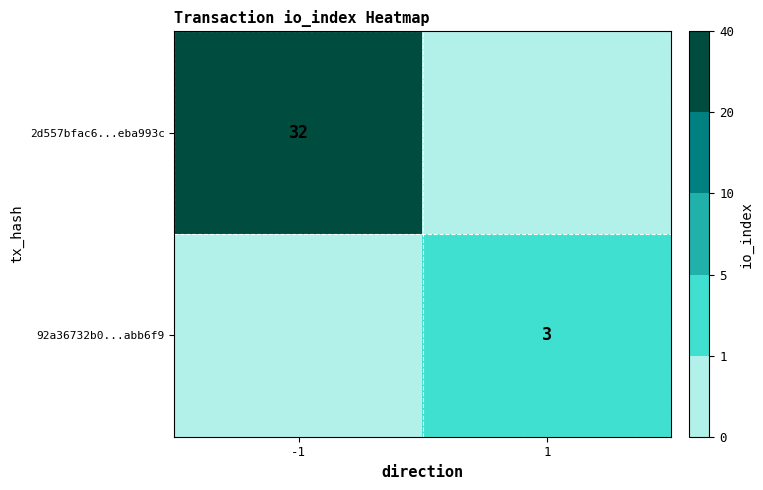

The value of 2d557bfac6...eba993c at -1 is 10. True or false?

False